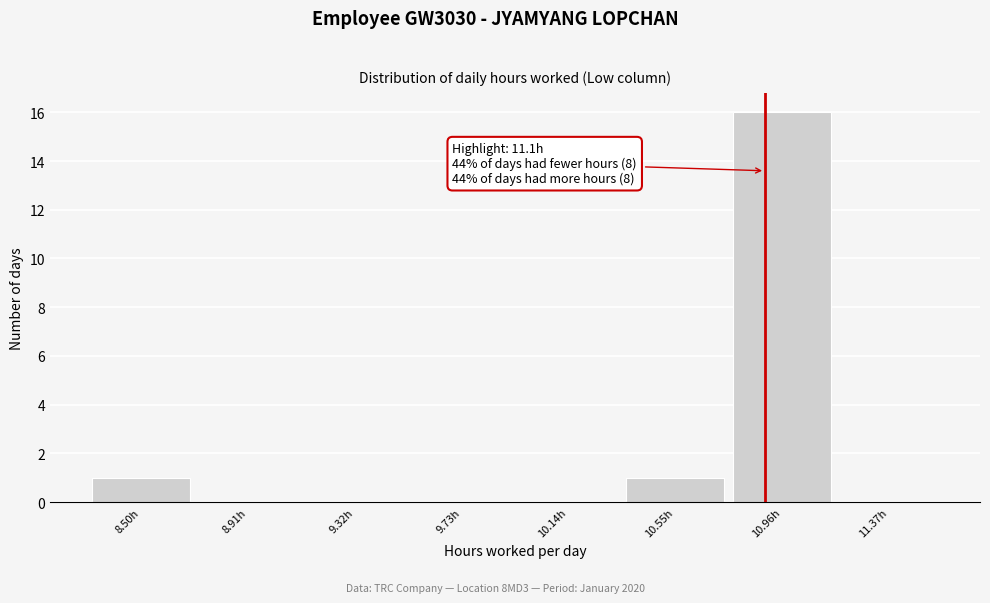

Reading right to left, transcribe all the data shown in this chart.

11.37h=0	10.96h=16	10.55h=1	10.14h=0	9.73h=0	9.32h=0	8.91h=0	8.50h=1